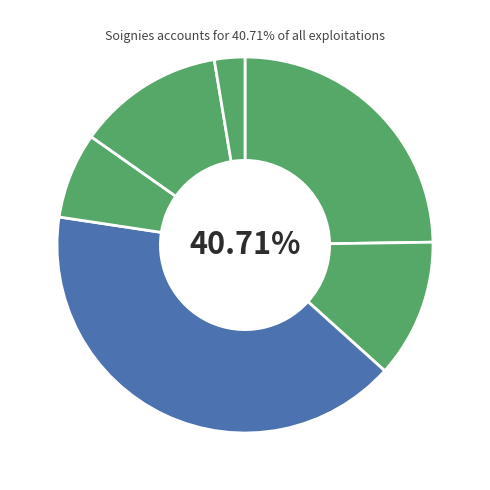

Is Le Roeulx the majority of the pie?

No